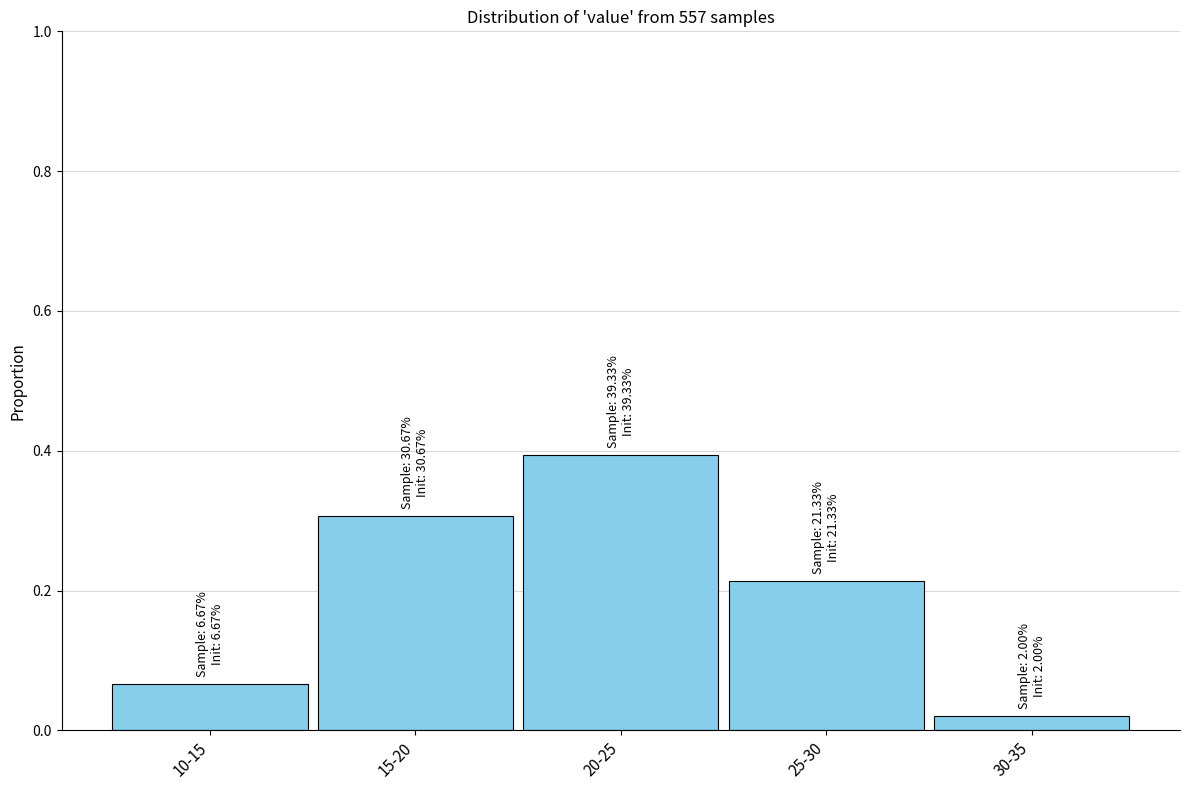

What is the label of the 5th bar from the right?

10-15